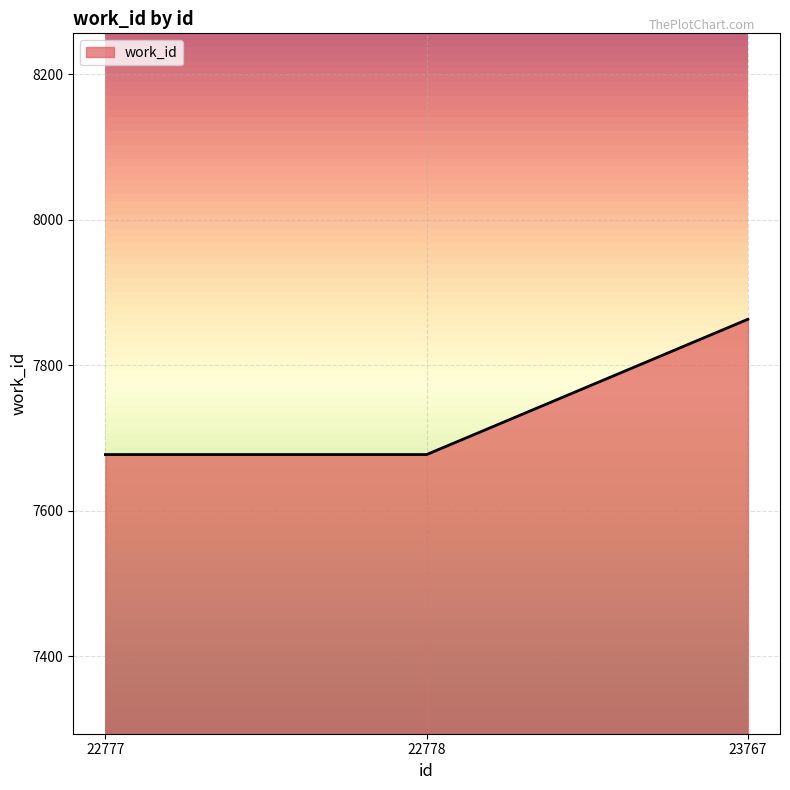

What is the average value?

7739